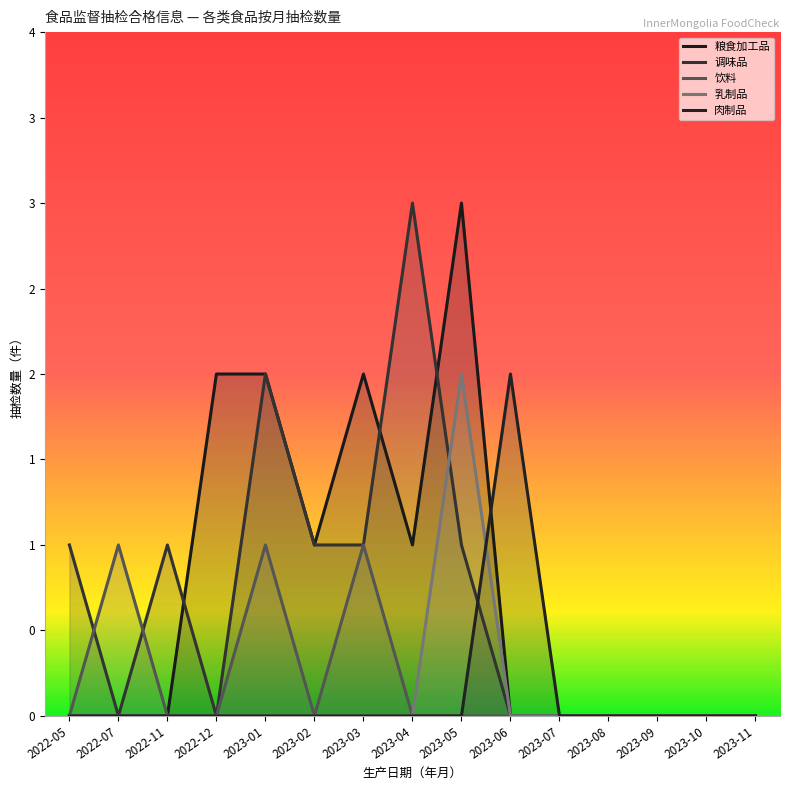

What is the sum of all 调味品 values?

10